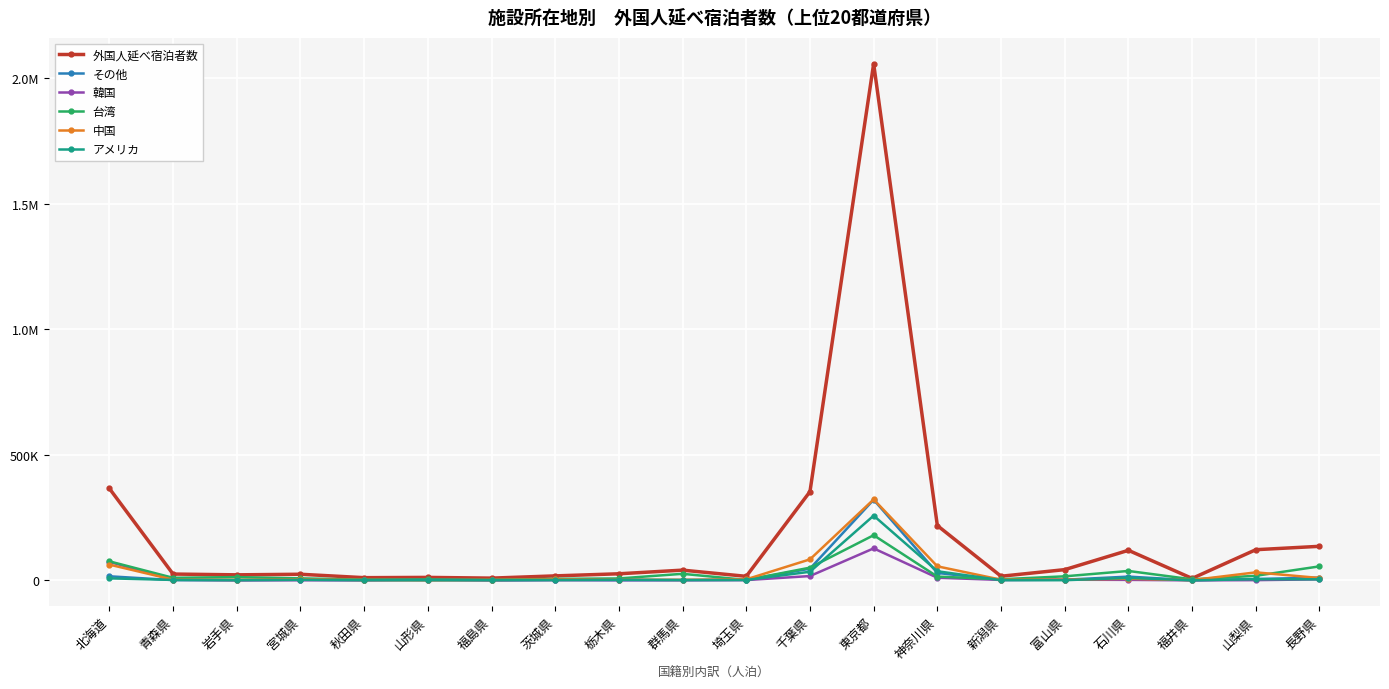

Is this an area chart (filled region under the line)?

No